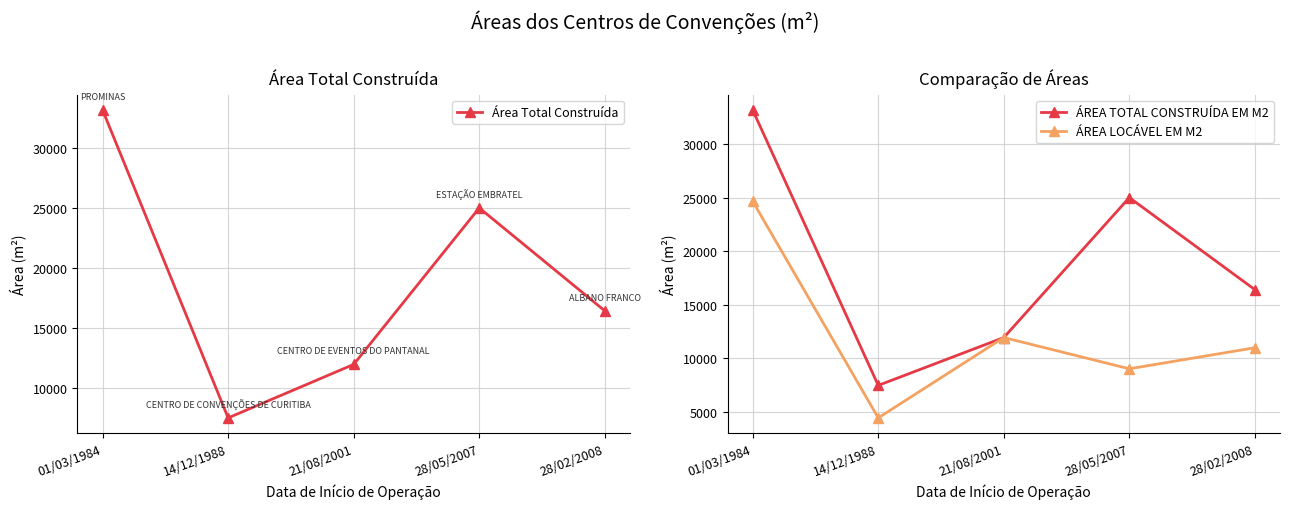

The value of ÁREA LOCÁVEL EM M2 at 21/08/2001 is 5623. True or false?

False